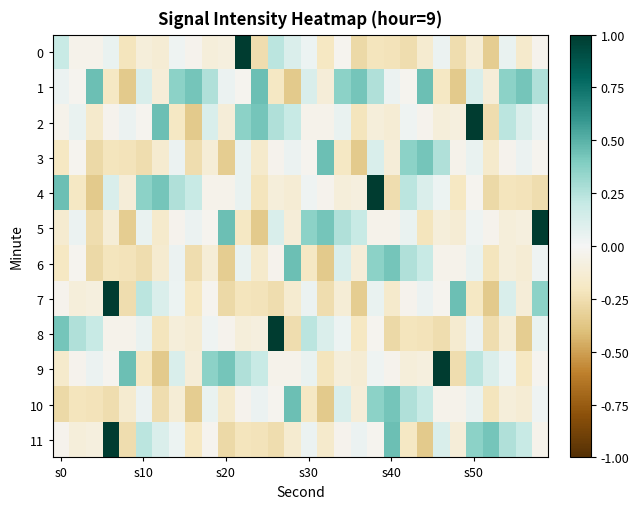

Reading left to right, transcribe all the data shown in this chart.

0: 0.2	-0.0	-0.0	0.1	-0.2	-0.1	-0.1	0.0	-0.0	-0.1	-0.1	1.0	-0.3	0.2	0.1	0.0	-0.2	-0.0	-0.3	-0.2	-0.2	-0.3	-0.1	0.0	-0.3	-0.1	-0.3	0.1	-0.2	-0.0
1: 0.0	-0.0	0.5	-0.2	-0.4	0.1	-0.1	0.4	0.4	0.3	0.0	-0.0	0.5	-0.2	-0.4	0.1	-0.1	0.4	0.4	0.3	0.0	-0.0	0.5	-0.2	-0.4	0.1	-0.1	0.4	0.4	0.3
2: -0.0	0.1	-0.2	-0.0	0.0	-0.0	0.5	-0.2	-0.4	0.1	-0.1	0.4	0.4	0.3	0.2	-0.0	-0.0	0.1	-0.2	-0.1	-0.1	0.0	-0.0	-0.1	-0.1	1.0	-0.3	0.2	0.1	0.0
3: -0.2	-0.0	-0.3	-0.2	-0.2	-0.3	-0.1	0.0	-0.3	-0.1	-0.3	0.1	-0.2	-0.0	0.0	-0.0	0.5	-0.2	-0.4	0.1	-0.1	0.4	0.4	0.3	-0.0	0.1	-0.2	-0.0	0.0	-0.0
4: 0.5	-0.2	-0.4	0.1	-0.1	0.4	0.4	0.3	0.2	-0.0	-0.0	0.1	-0.2	-0.1	-0.1	0.0	-0.0	-0.1	-0.1	1.0	-0.3	0.2	0.1	0.0	-0.2	-0.0	-0.3	-0.2	-0.2	-0.3
5: -0.1	0.0	-0.3	-0.1	-0.3	0.1	-0.2	-0.0	0.0	-0.0	0.5	-0.2	-0.4	0.1	-0.1	0.4	0.4	0.3	0.2	-0.0	-0.0	0.1	-0.2	-0.1	-0.1	0.0	-0.0	-0.1	-0.1	1.0
6: -0.2	-0.0	-0.3	-0.2	-0.2	-0.3	-0.1	0.0	-0.3	-0.1	-0.3	0.1	-0.2	-0.0	0.5	-0.2	-0.4	0.1	-0.1	0.4	0.4	0.3	0.2	-0.0	-0.0	0.1	-0.2	-0.1	-0.1	0.0
7: -0.0	-0.1	-0.1	1.0	-0.3	0.2	0.1	0.0	-0.2	-0.0	-0.3	-0.2	-0.2	-0.3	-0.1	0.0	-0.3	-0.1	-0.3	0.1	-0.2	-0.0	0.0	-0.0	0.5	-0.2	-0.4	0.1	-0.1	0.4
8: 0.4	0.3	0.2	-0.0	-0.0	0.1	-0.2	-0.1	-0.1	0.0	-0.0	-0.1	-0.1	1.0	-0.3	0.2	0.1	0.0	-0.2	-0.0	-0.3	-0.2	-0.2	-0.3	-0.1	0.0	-0.3	-0.1	-0.3	0.1
9: -0.2	-0.0	0.0	-0.0	0.5	-0.2	-0.4	0.1	-0.1	0.4	0.4	0.3	0.2	-0.0	-0.0	0.1	-0.2	-0.1	-0.1	0.0	-0.0	-0.1	-0.1	1.0	-0.3	0.2	0.1	0.0	-0.2	-0.0
10: -0.3	-0.2	-0.2	-0.3	-0.1	0.0	-0.3	-0.1	-0.3	0.1	-0.2	-0.0	0.0	-0.0	0.5	-0.2	-0.4	0.1	-0.1	0.4	0.4	0.3	0.2	-0.0	-0.0	0.1	-0.2	-0.1	-0.1	0.0
11: -0.0	-0.1	-0.1	1.0	-0.3	0.2	0.1	0.0	-0.2	-0.0	-0.3	-0.2	-0.2	-0.3	-0.1	0.0	-0.2	-0.0	0.0	-0.0	0.5	-0.2	-0.4	0.1	-0.1	0.4	0.4	0.3	0.2	-0.0